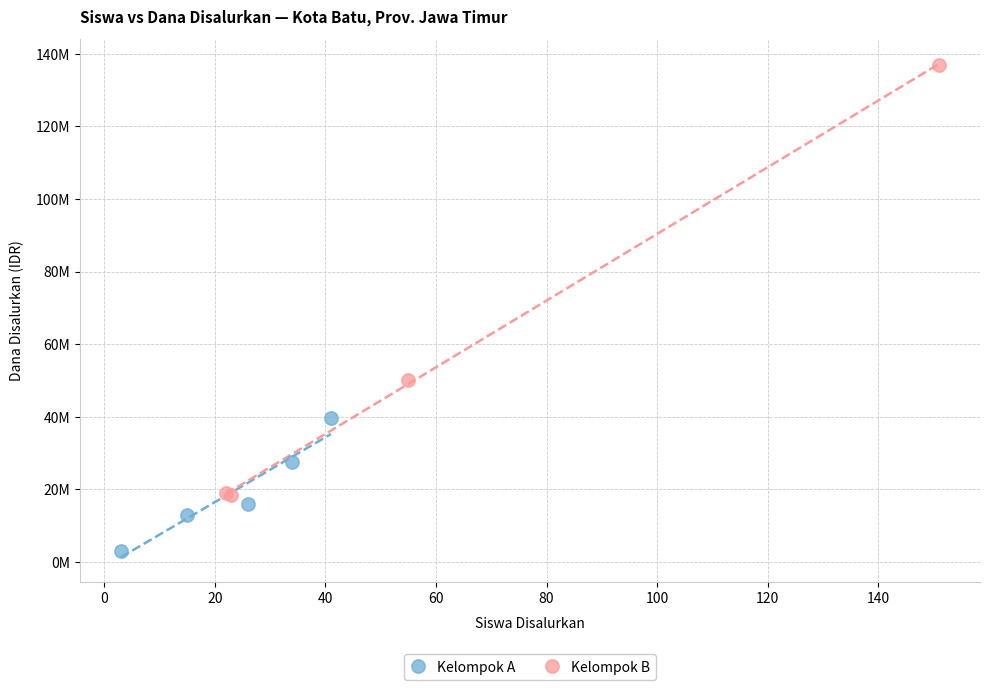

Which series reaches the minimum Y coordinate?

Kelompok A